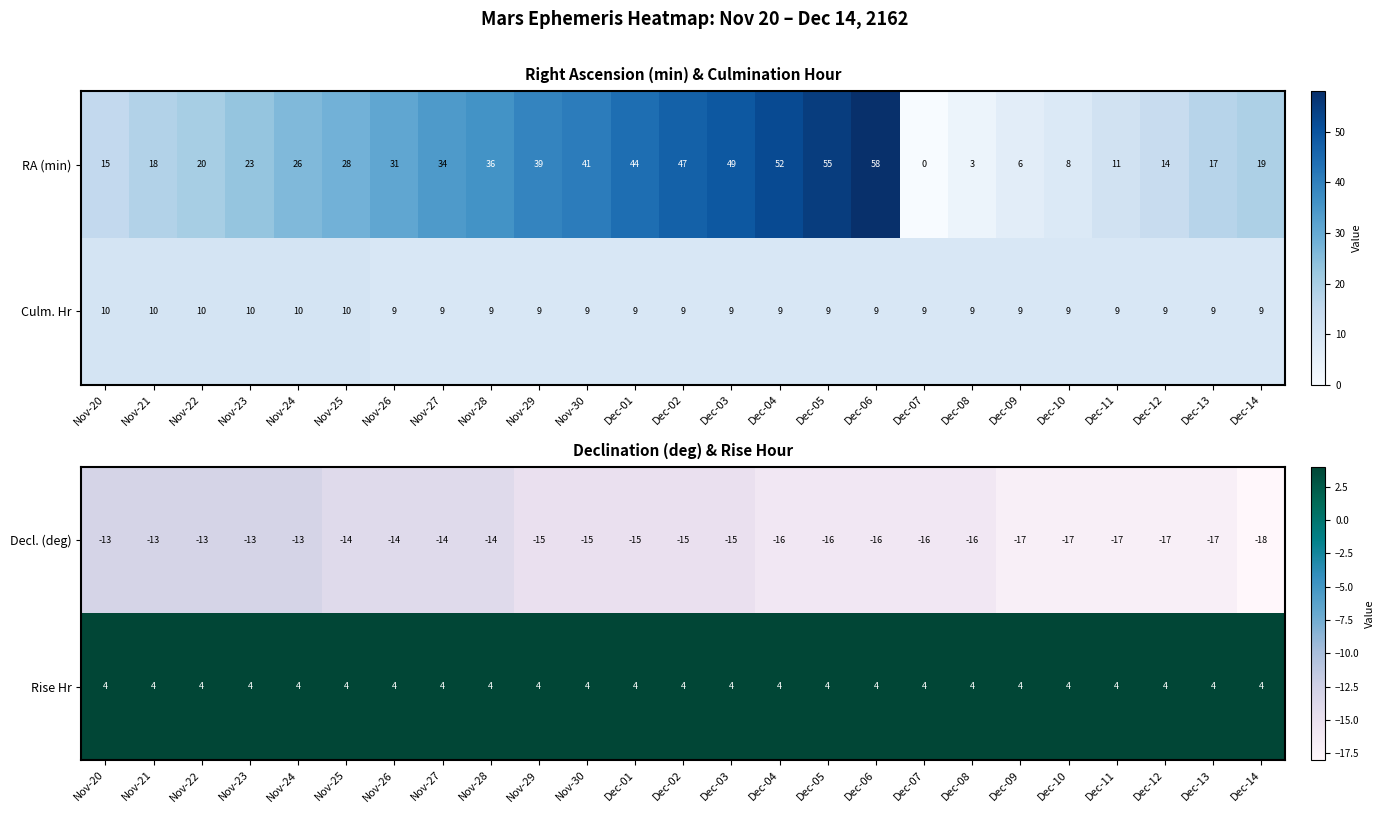

The Decl. (deg) series shows -15 at Dec-03. True or false?

True